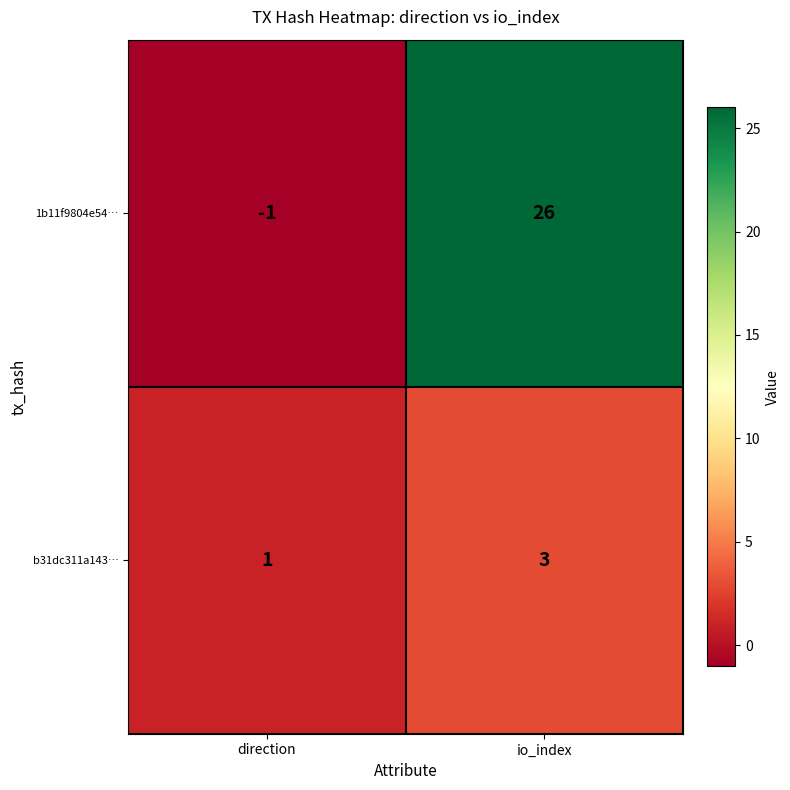

What is the difference between the highest and lowest values at io_index?

23